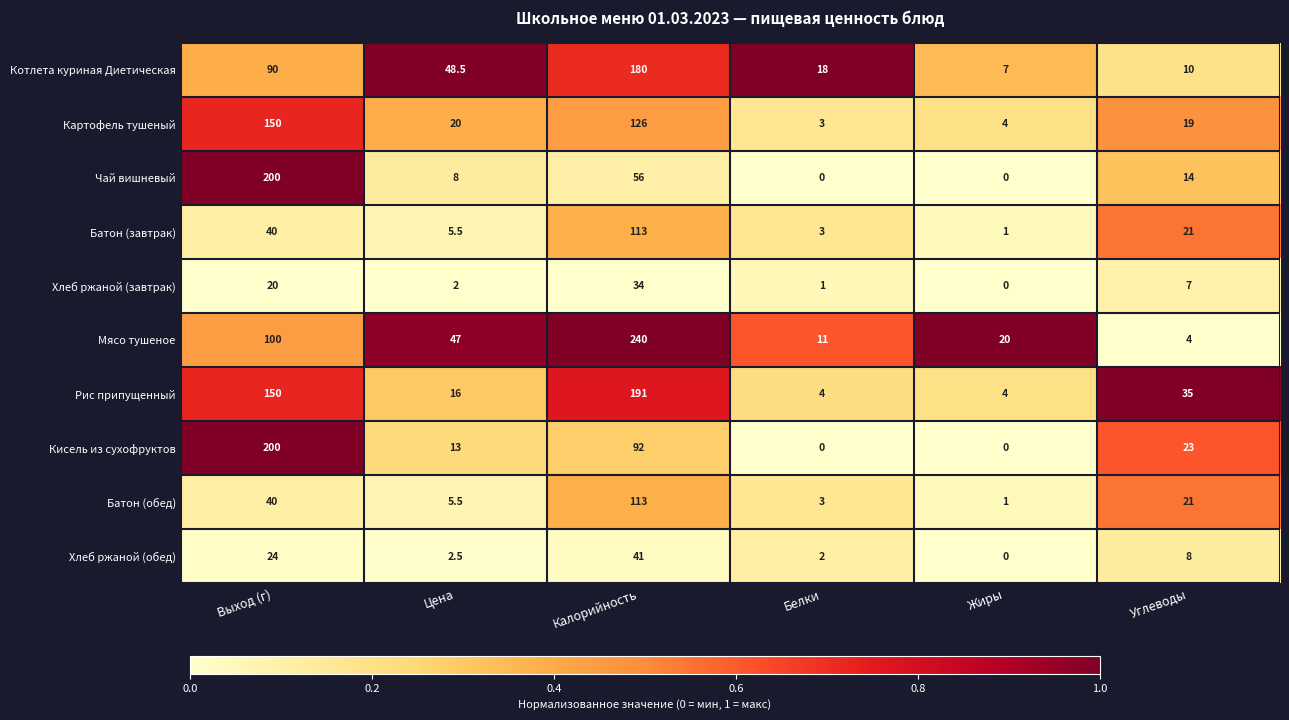

Which series has the largest total across all categories?

Мясо тушеное